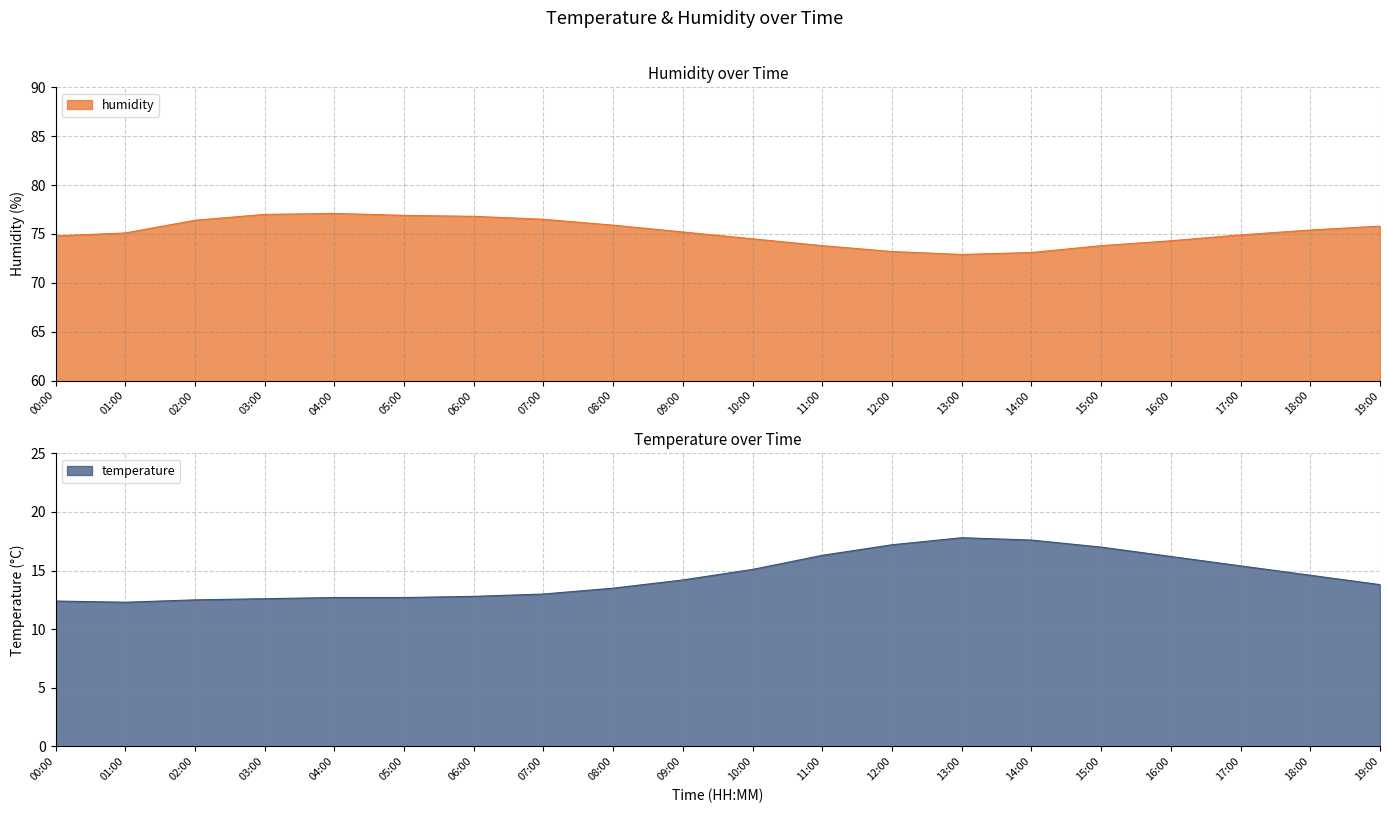

What is the difference between the second highest and minimum values in the temperature series?

5.3